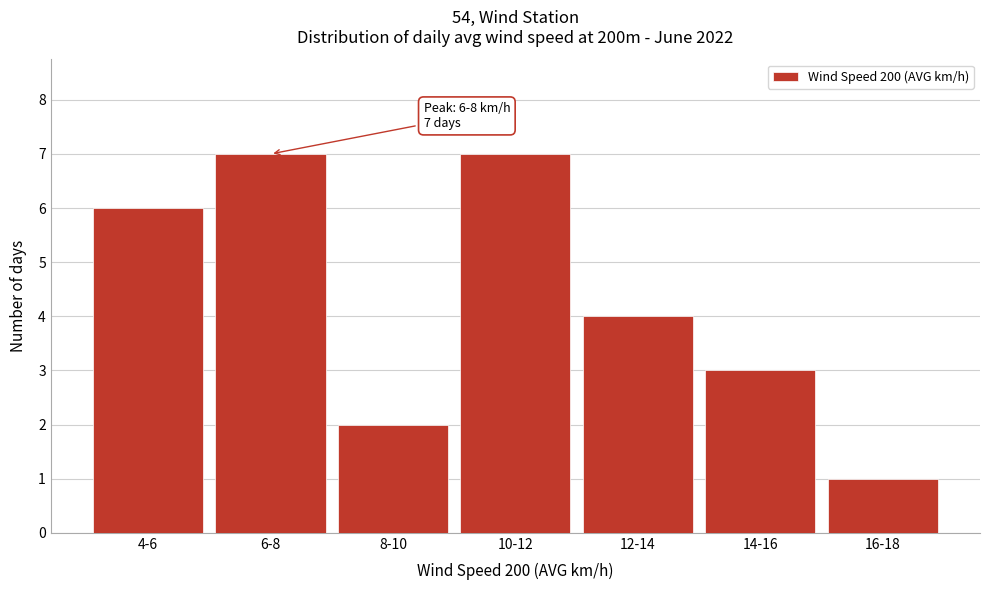

Reading left to right, transcribe all the data shown in this chart.

6	7	2	7	4	3	1